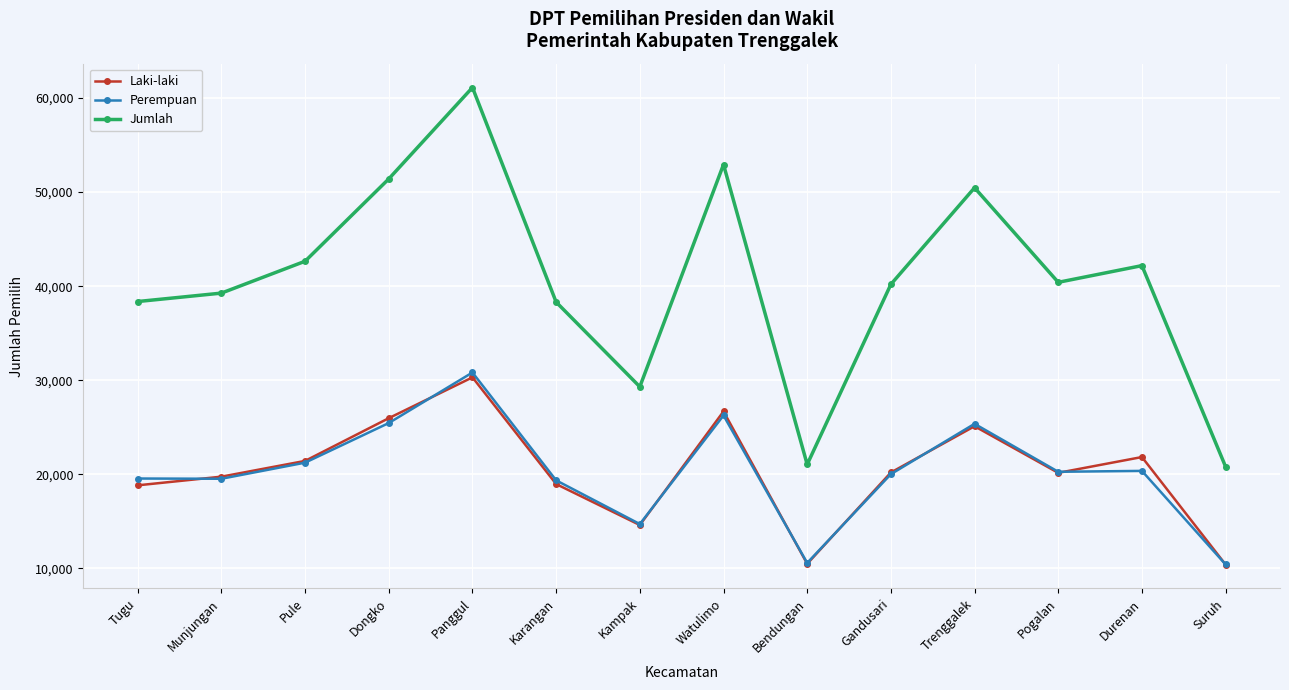

Where is the first local minimum for Jumlah?

Kampak